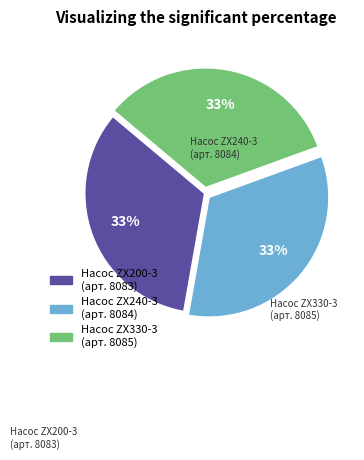

Does any single category account for the majority?

No